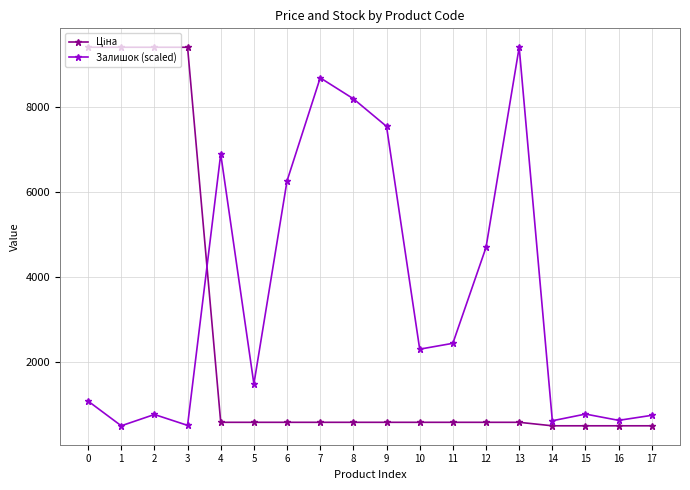

What is the lowest value of the Залишок (scaled) series?

503.8